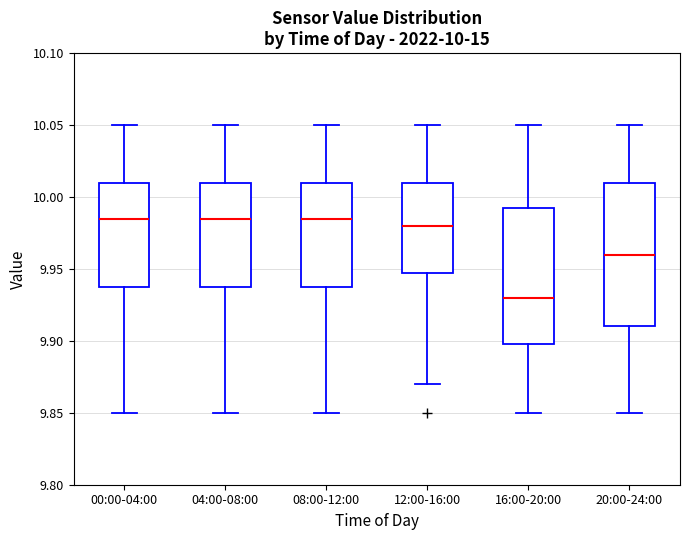

Which box has the lowest median line?

16:00-20:00